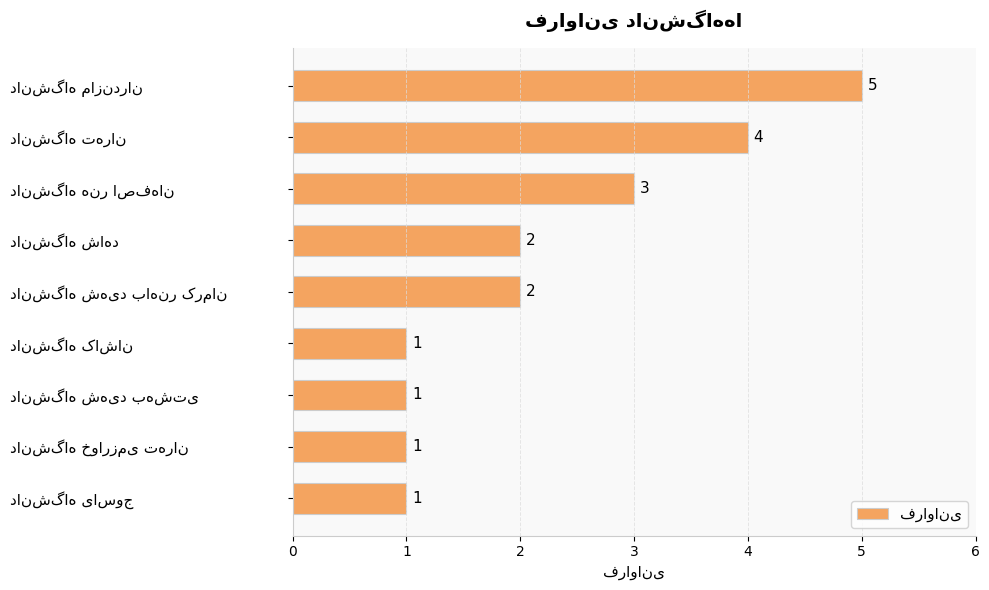

What is the difference between the second highest and second lowest values?

3